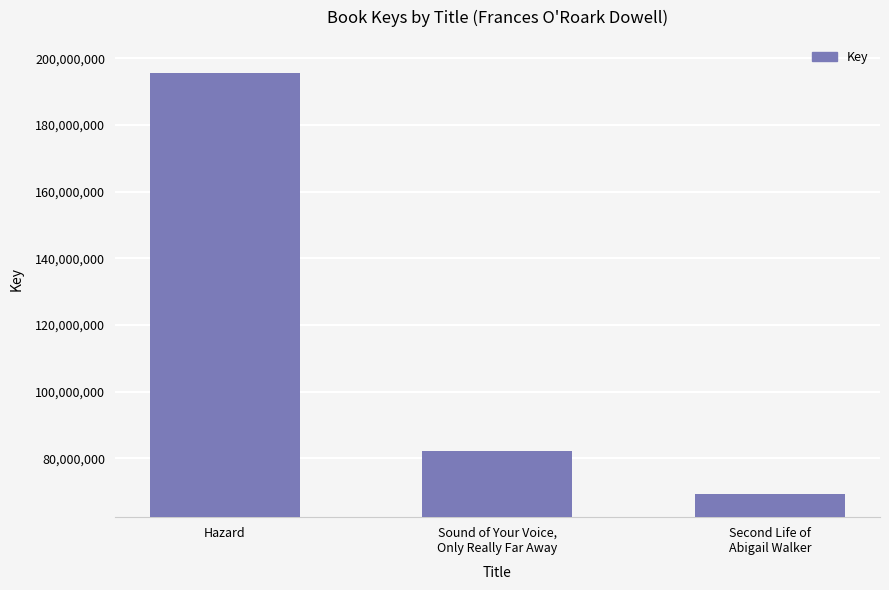

What value does the data have at Hazard?

195728474